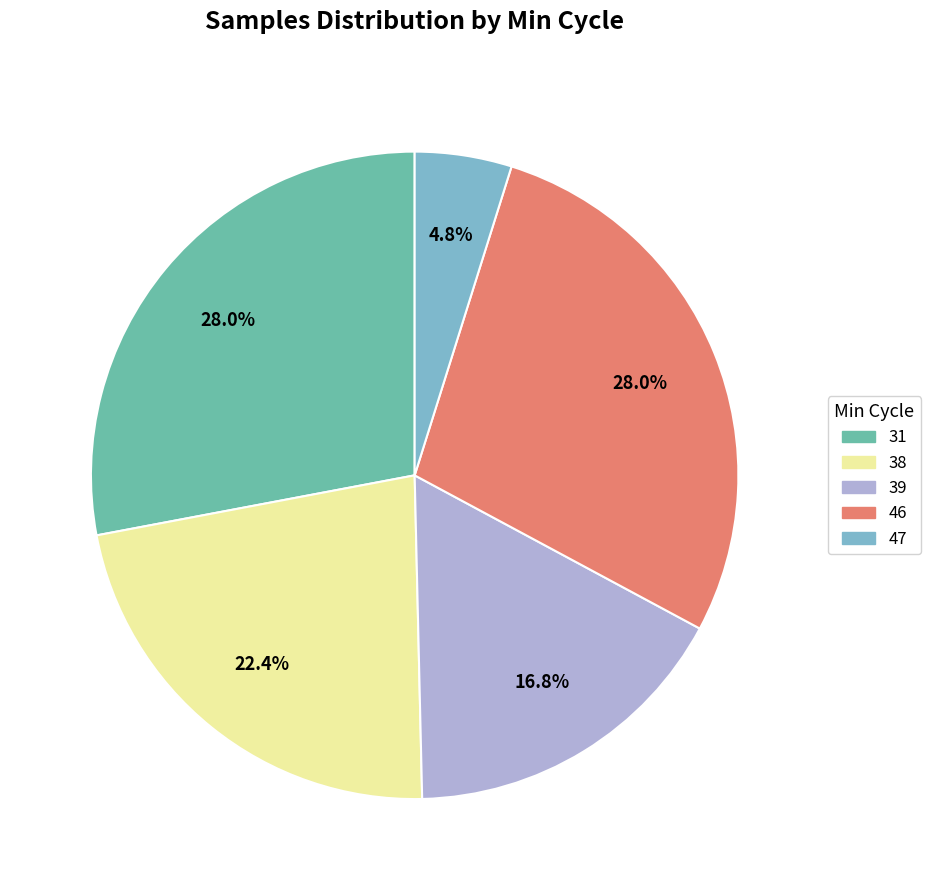

Does any single category account for the majority?

No